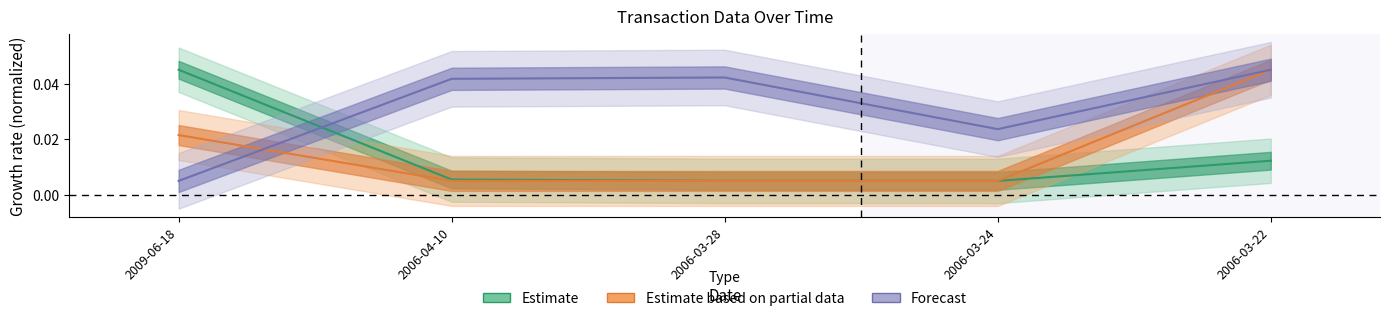

Where is the first local maximum for sharesOwnedFollowingTransaction?

2006-03-28